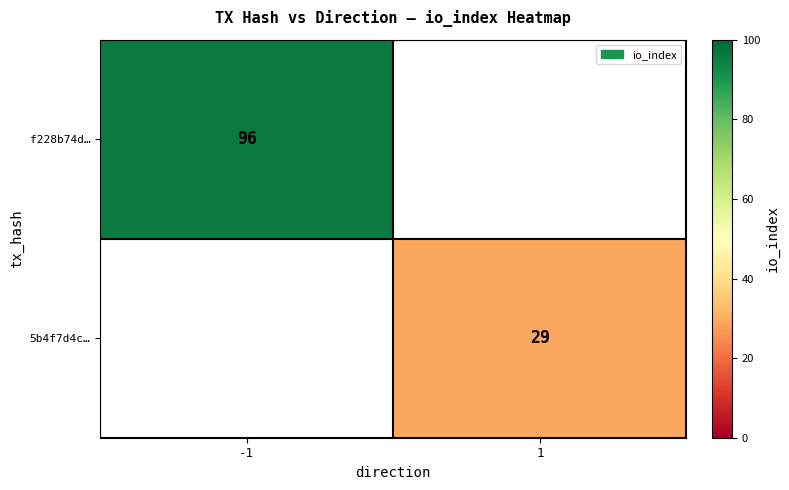

The value of 5b4f7d4c… at 1 is 29. True or false?

True